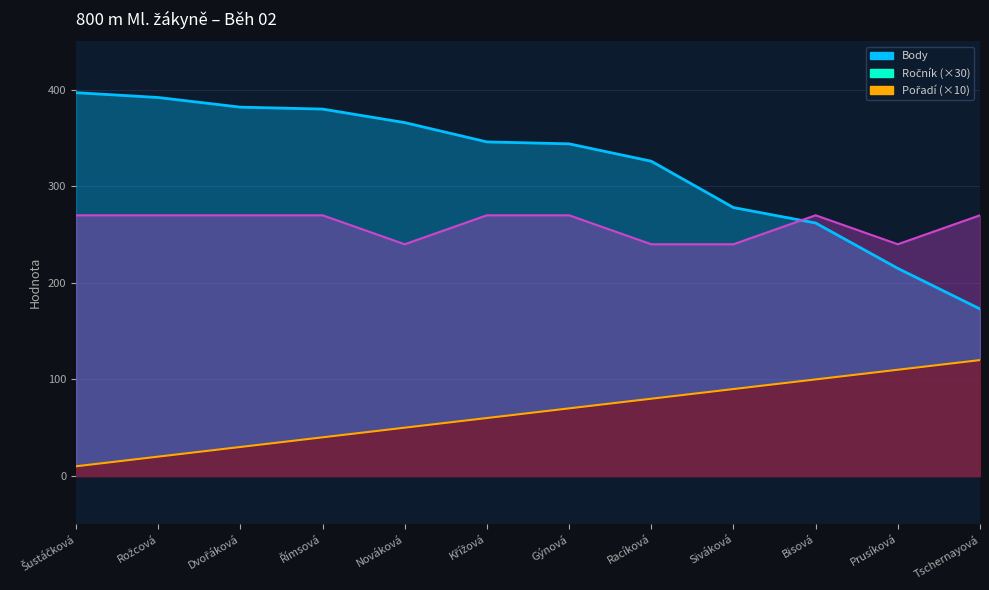

At Prusíková, list the series in order from largest to smallest.

Ročník, Body, Pořadí